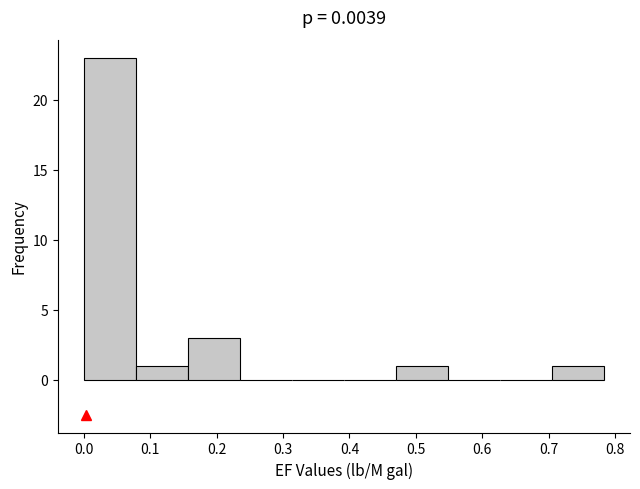

Reading left to right, list every bar in this chart as the range it spans on the x-axis followed by its height. Neither the bar edges nor the heights are printed on the chart, so give them approximately, as read against the axes.

0.00 to 0.08: 23
0.08 to 0.16: 1
0.16 to 0.23: 3
0.23 to 0.31: 0
0.31 to 0.39: 0
0.39 to 0.47: 0
0.47 to 0.55: 1
0.55 to 0.63: 0
0.63 to 0.70: 0
0.70 to 0.78: 1